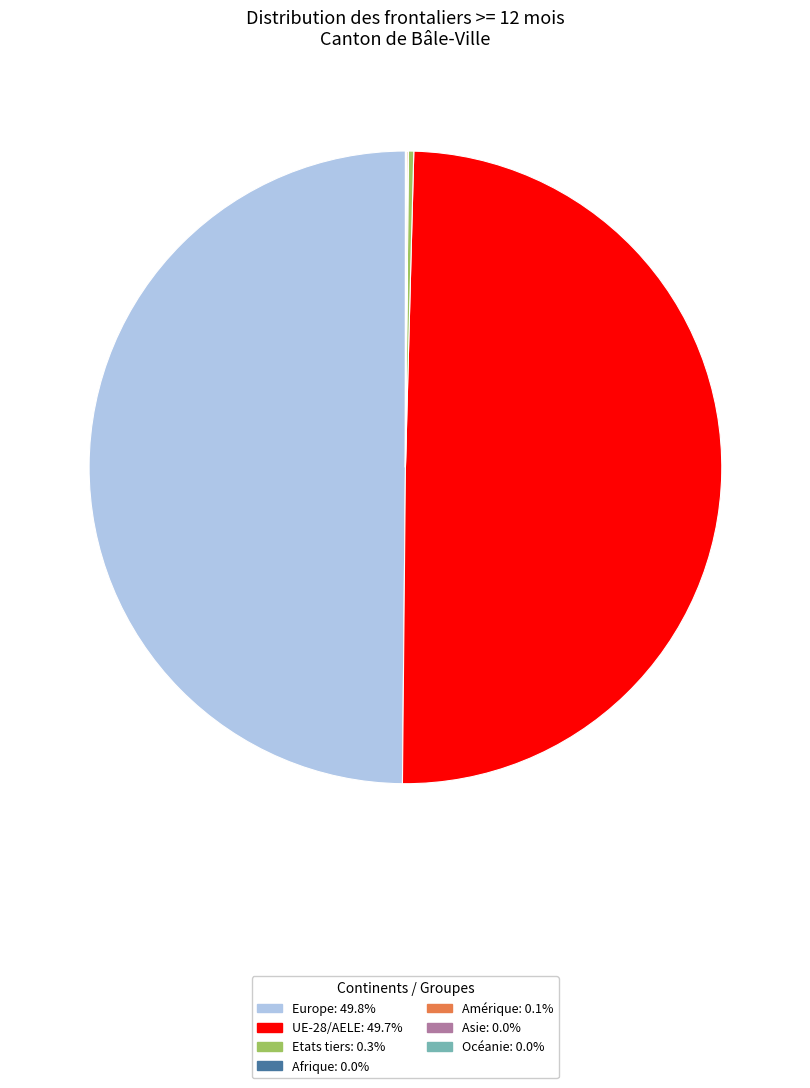

Is Europe: 49.8% the majority of the pie?

No